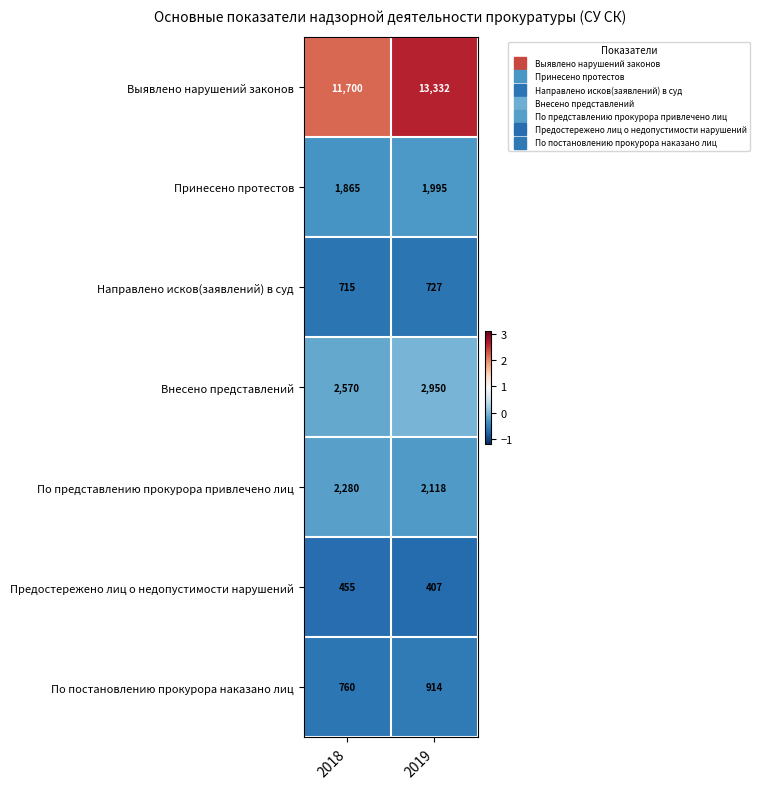

What is the sum of all Предостережено лиц о недопустимости нарушений values?

862